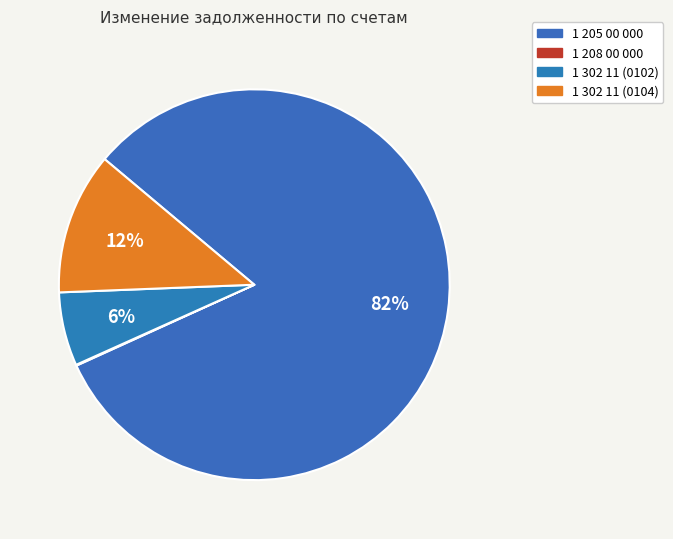

What is the largest slice in the pie chart?

1 205 00 000